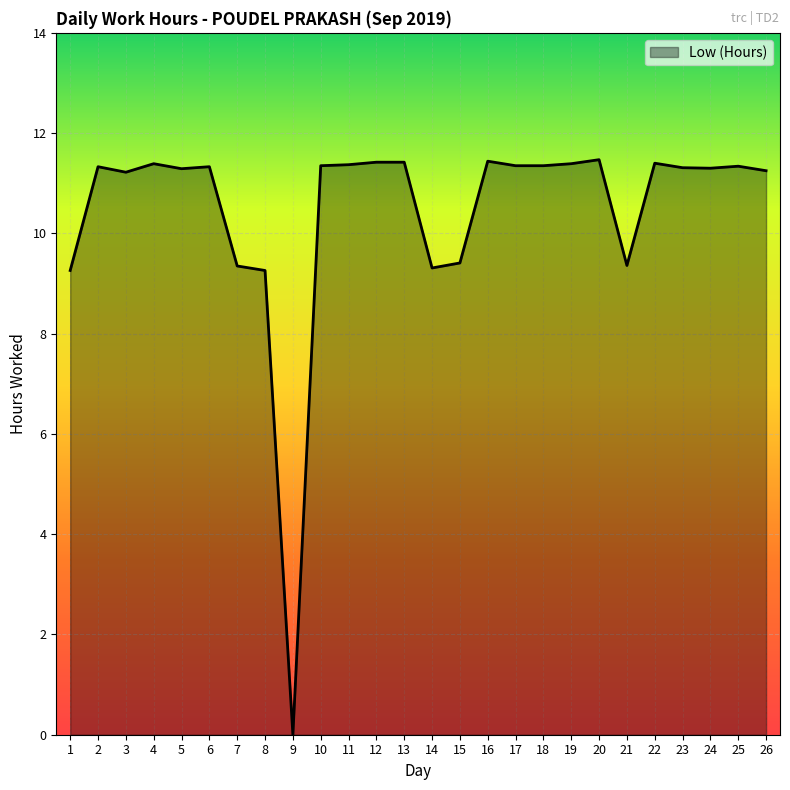

What is the difference between the maximum and minimum values?

11.5